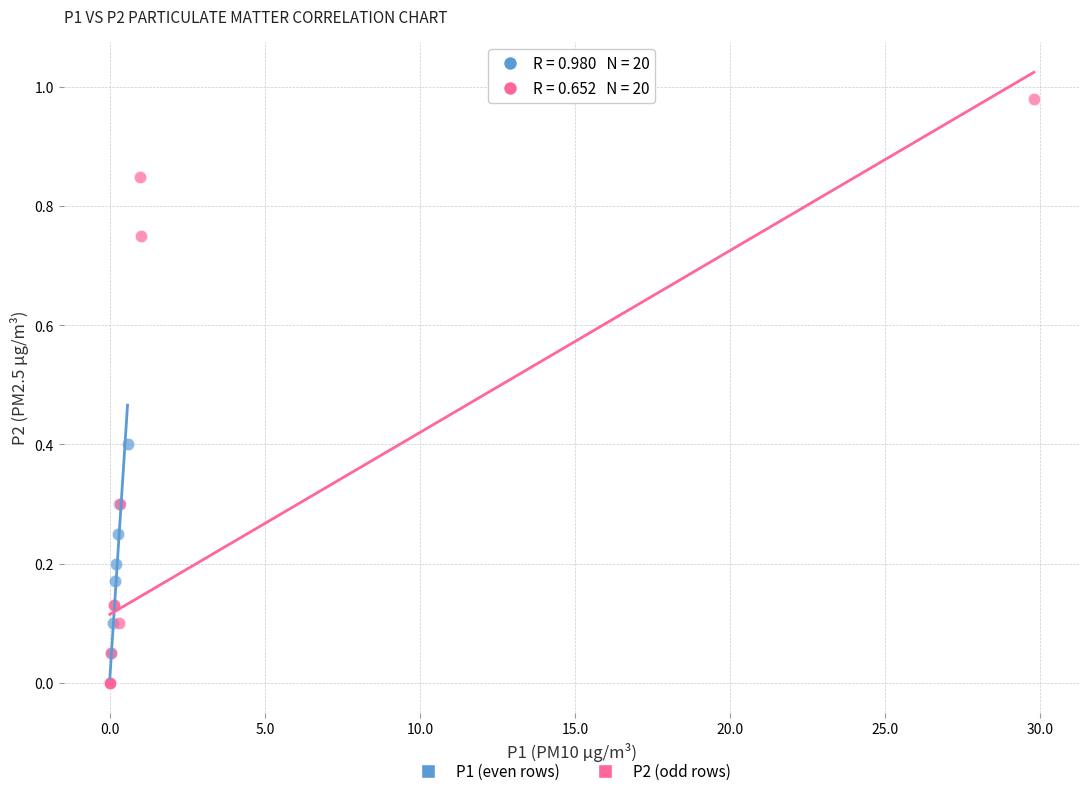

What are all the series names shown in the legend?

P1 (even rows), P2 (odd rows)